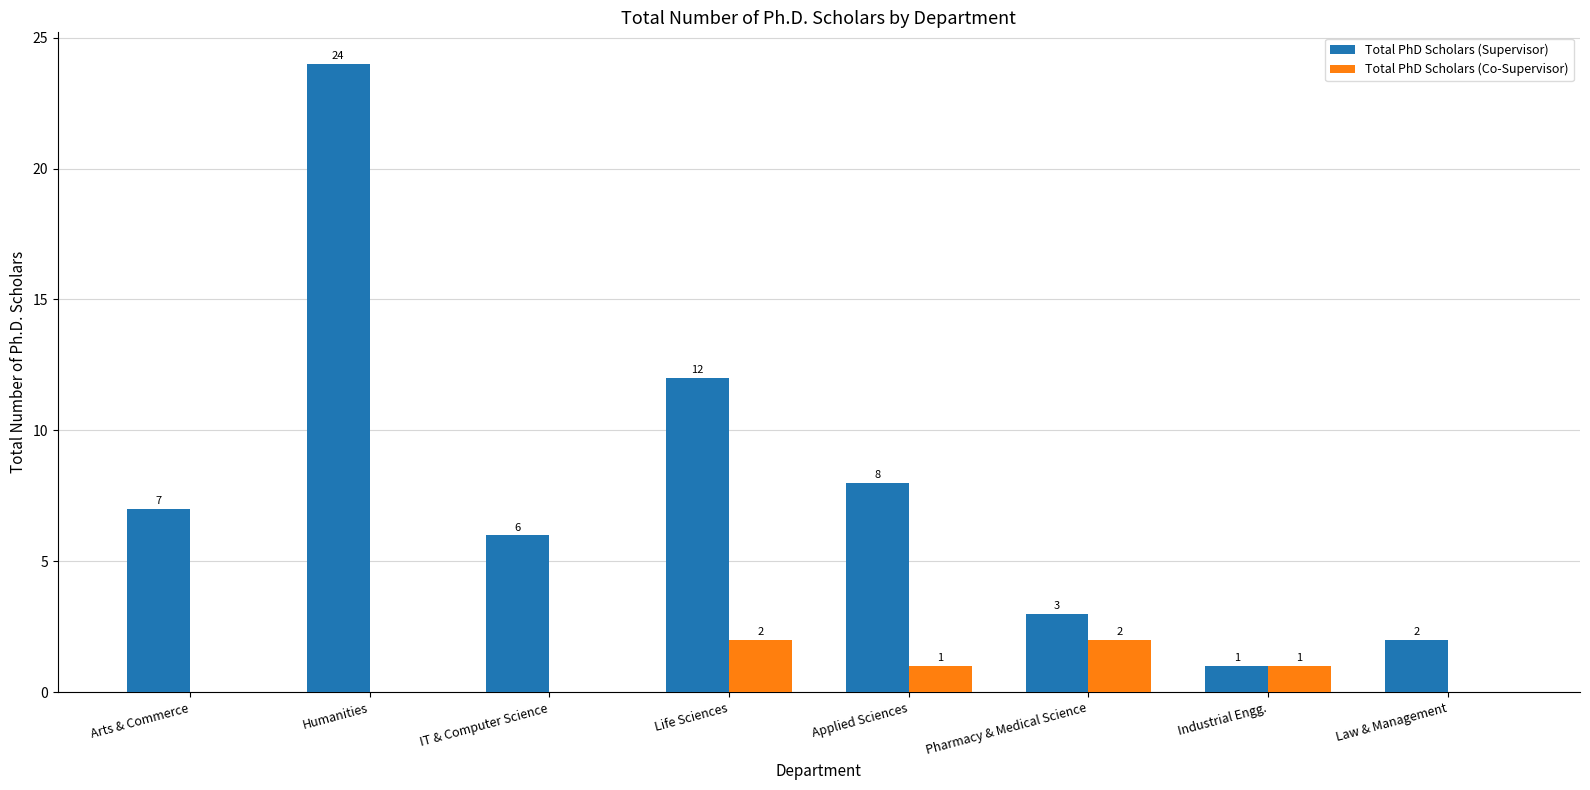

Reading left to right, list all the values displayed in this chart.

Total PhD Scholars (Supervisor): Arts & Commerce=7	Humanities=24	IT & Computer Science=6	Life Sciences=12	Applied Sciences=8	Pharmacy & Medical Science=3	Industrial Engg.=1	Law & Management=2
Total PhD Scholars (Co-Supervisor): Arts & Commerce=0	Humanities=0	IT & Computer Science=0	Life Sciences=2	Applied Sciences=1	Pharmacy & Medical Science=2	Industrial Engg.=1	Law & Management=0